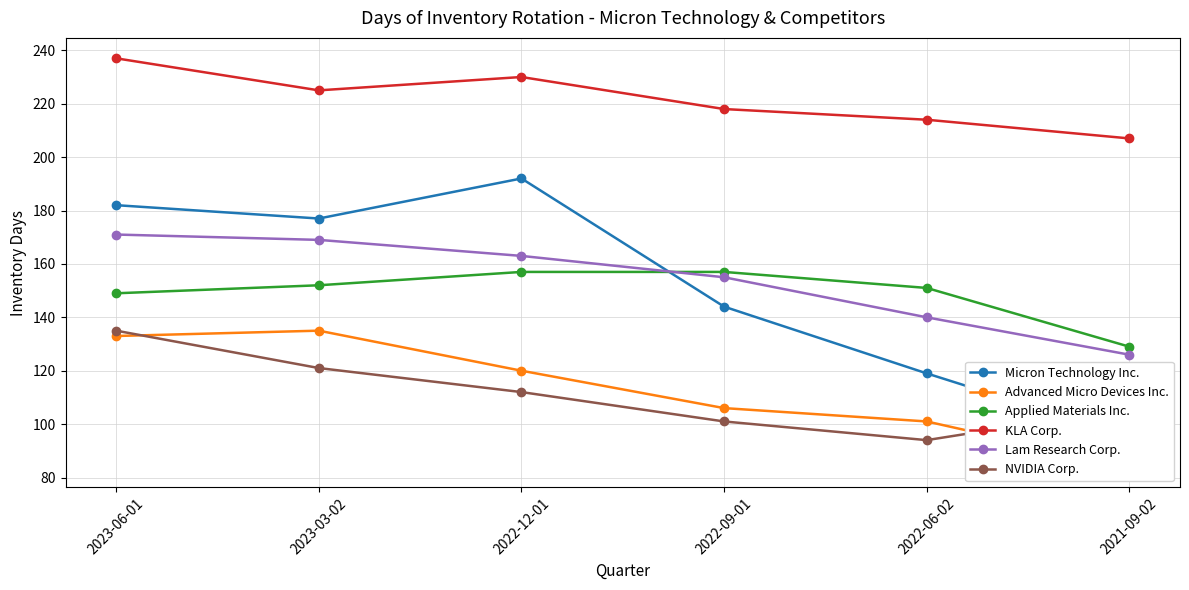

At which category does Micron Technology Inc. reach its first local peak?

2022-12-01